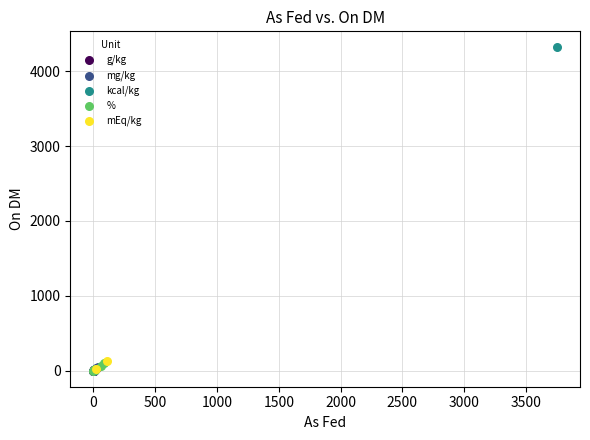

What are all the series names shown in the legend?

mg/kg, g/kg, kcal/kg, mEq/kg, %